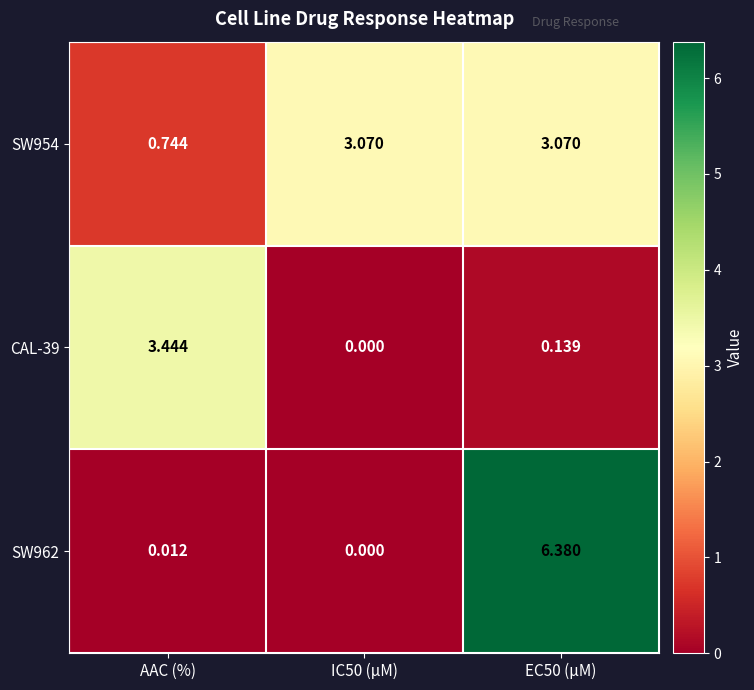

Where is SW962 nearest to the value 3?

AAC (%)